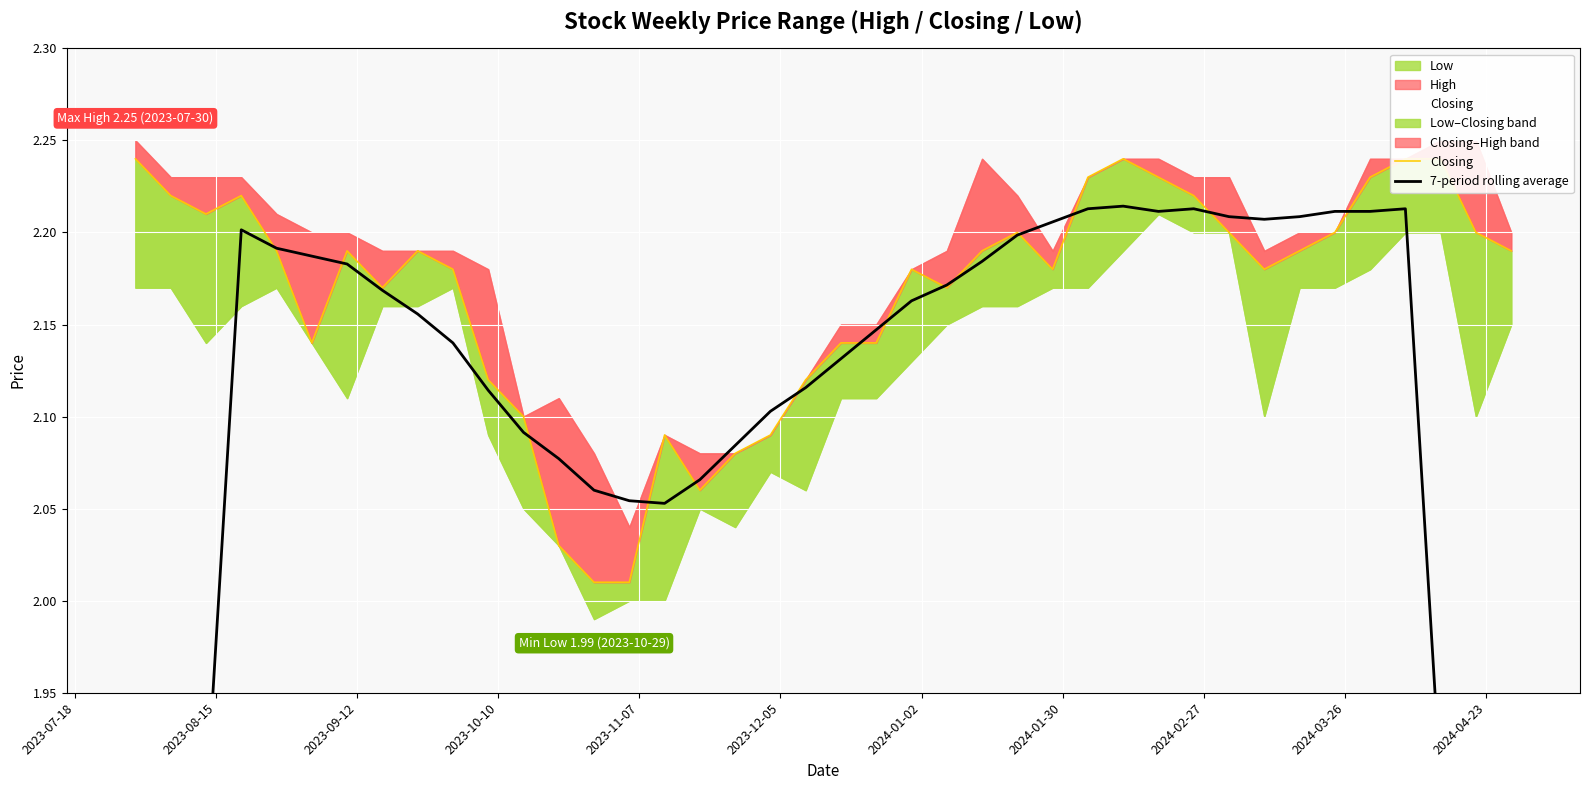

How many data points in 7-period rolling average are above 2?

34